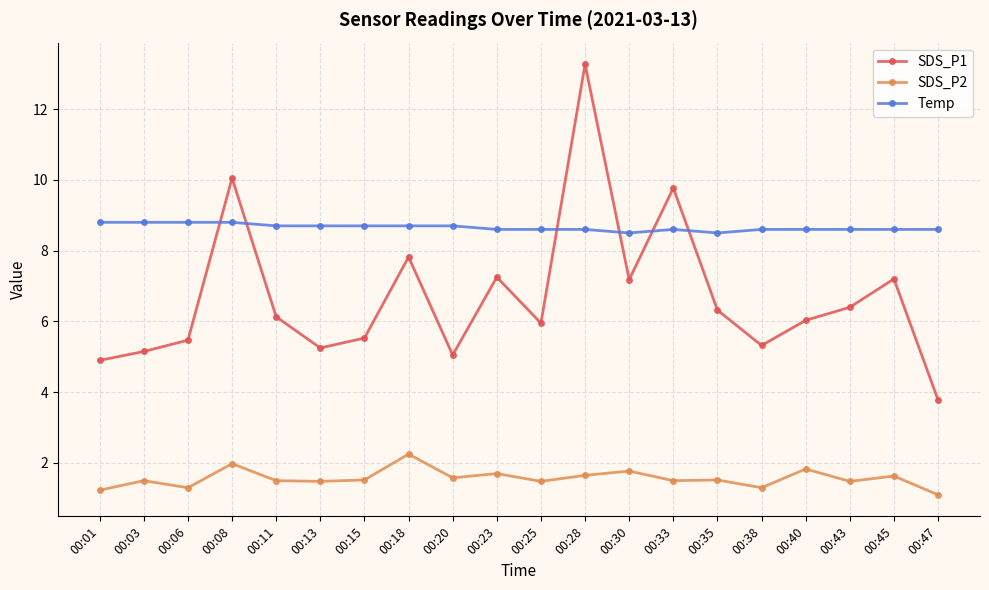

At which category does the chart reach its minimum across all series?

00:47